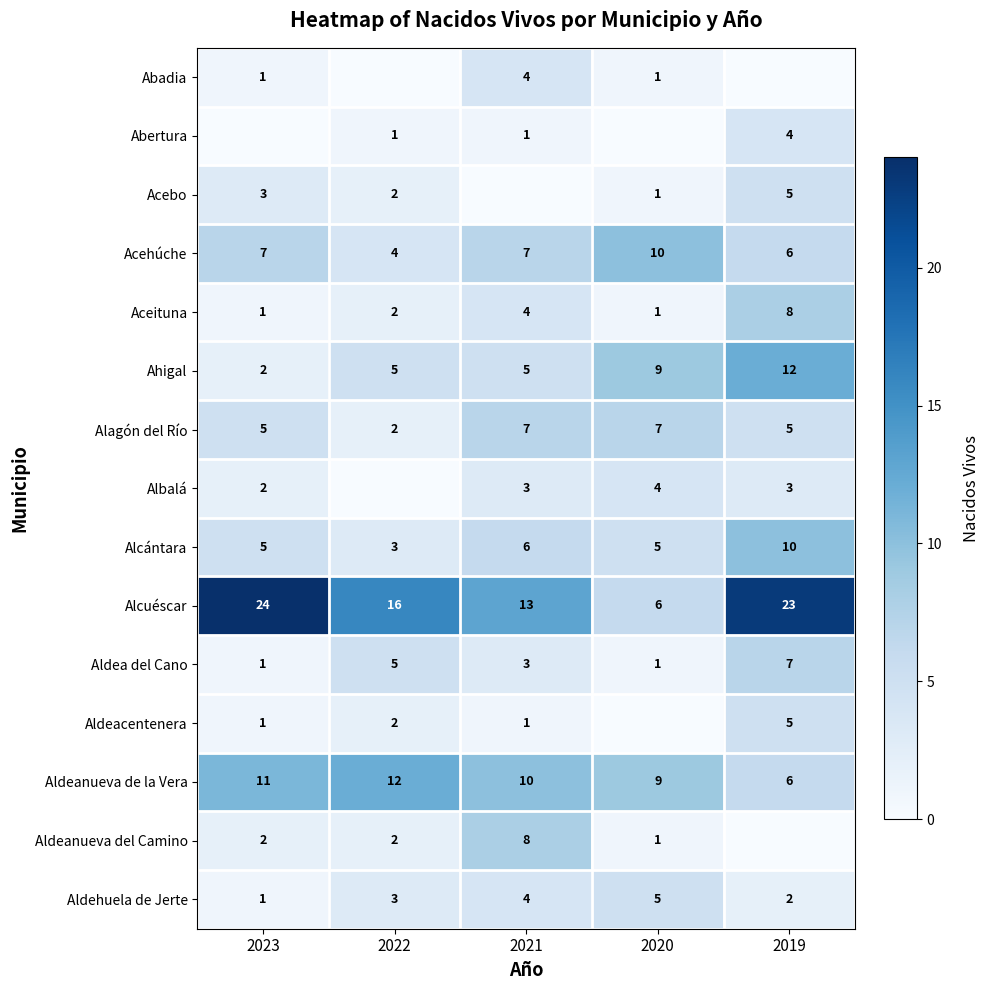

What is the maximum value shown in the chart?

24